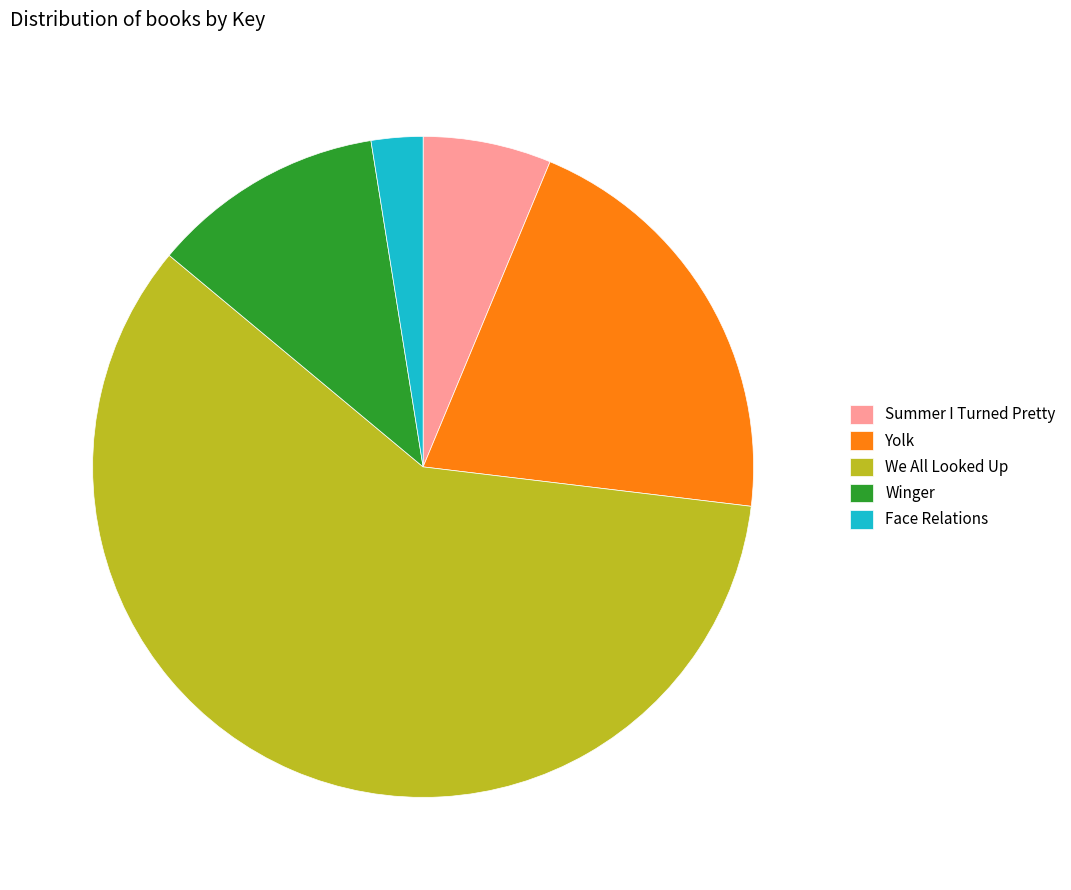

What is the ratio of the value at Winger to the value at Yolk?

0.6